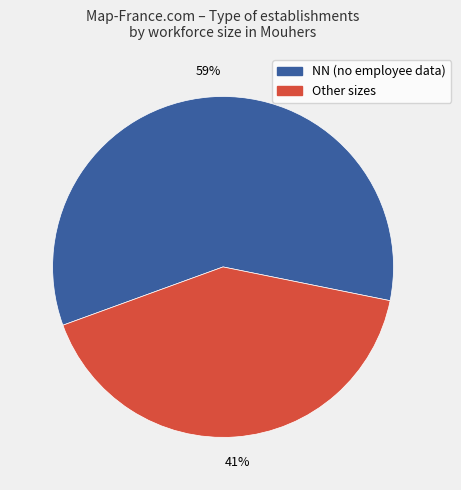

Is there a majority slice in this chart?

Yes